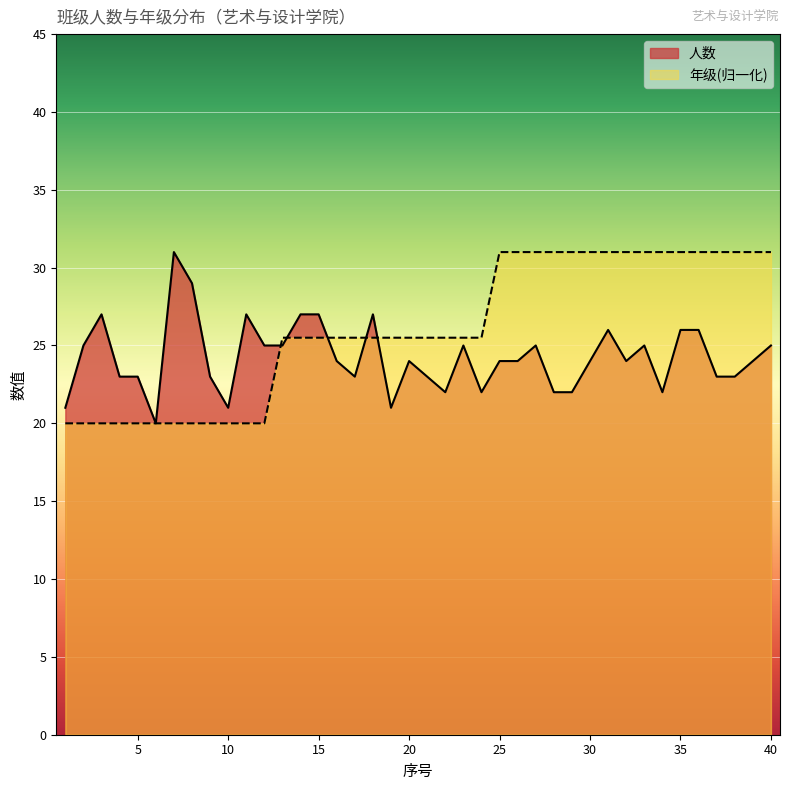

At which category is the sum across all series the highest?

31